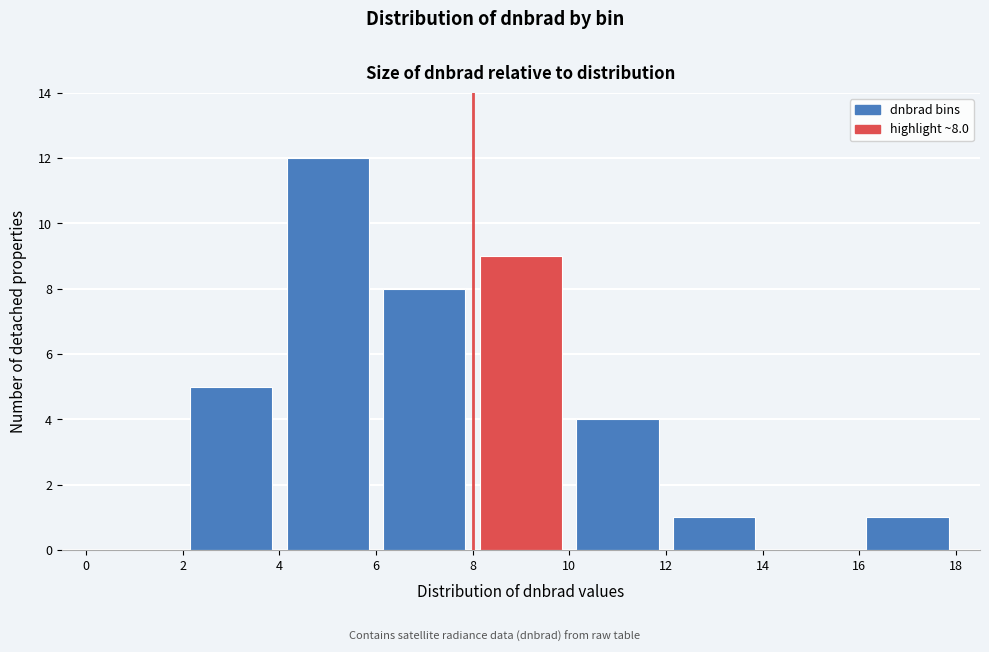

Which range on the x-axis has the tallest bar?

4 to 6